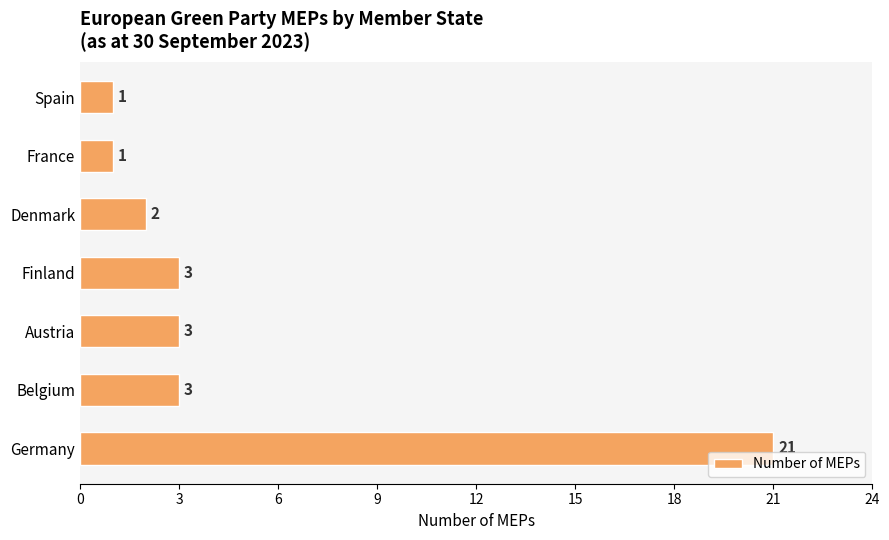

How many values are below 3?

3